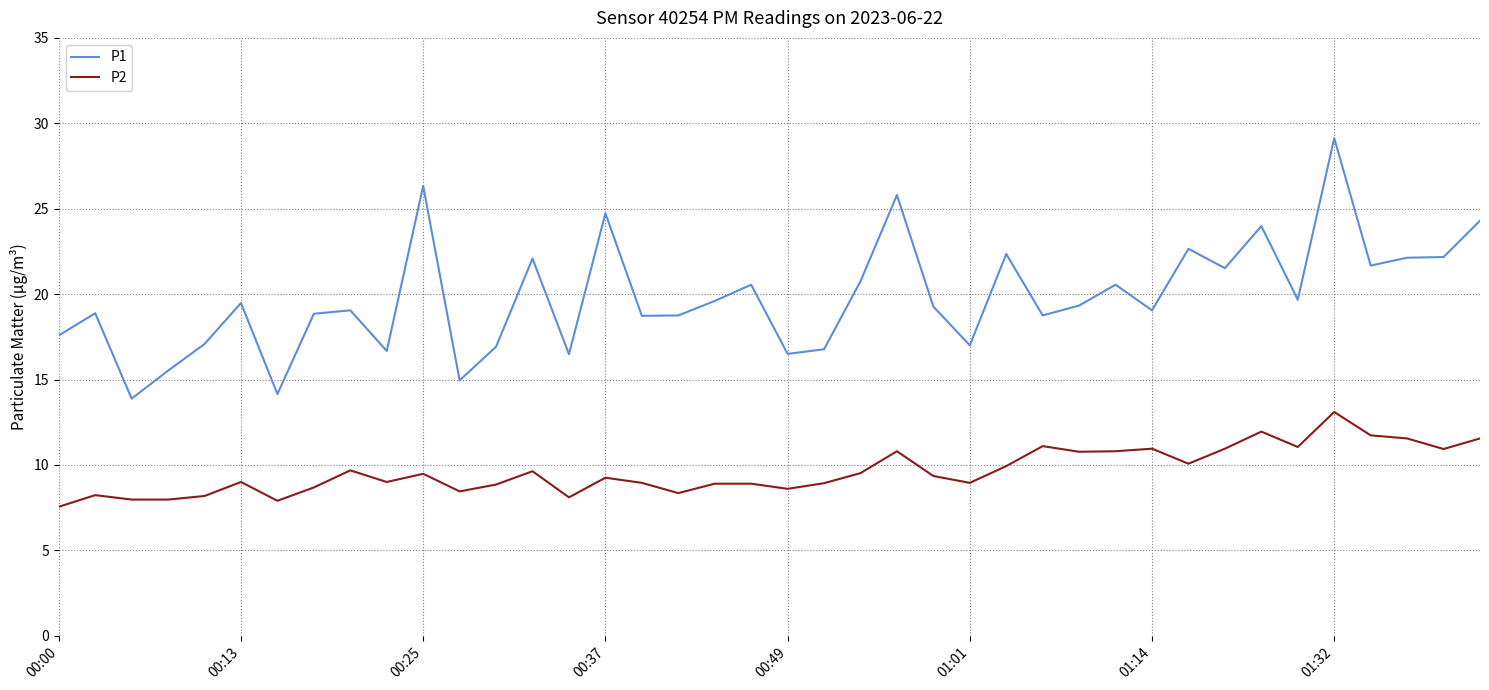

Which series has the widest spread of values?

P1